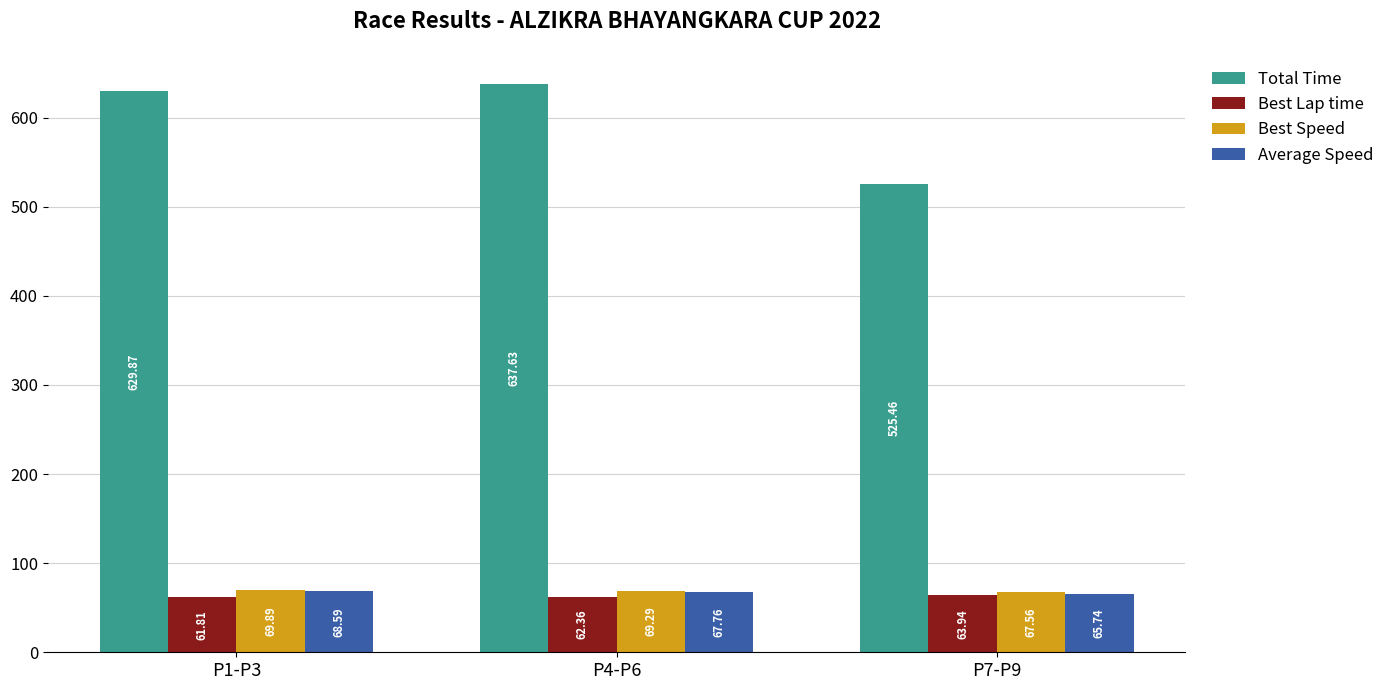

At which label does Total Time reach its minimum?

P7-P9